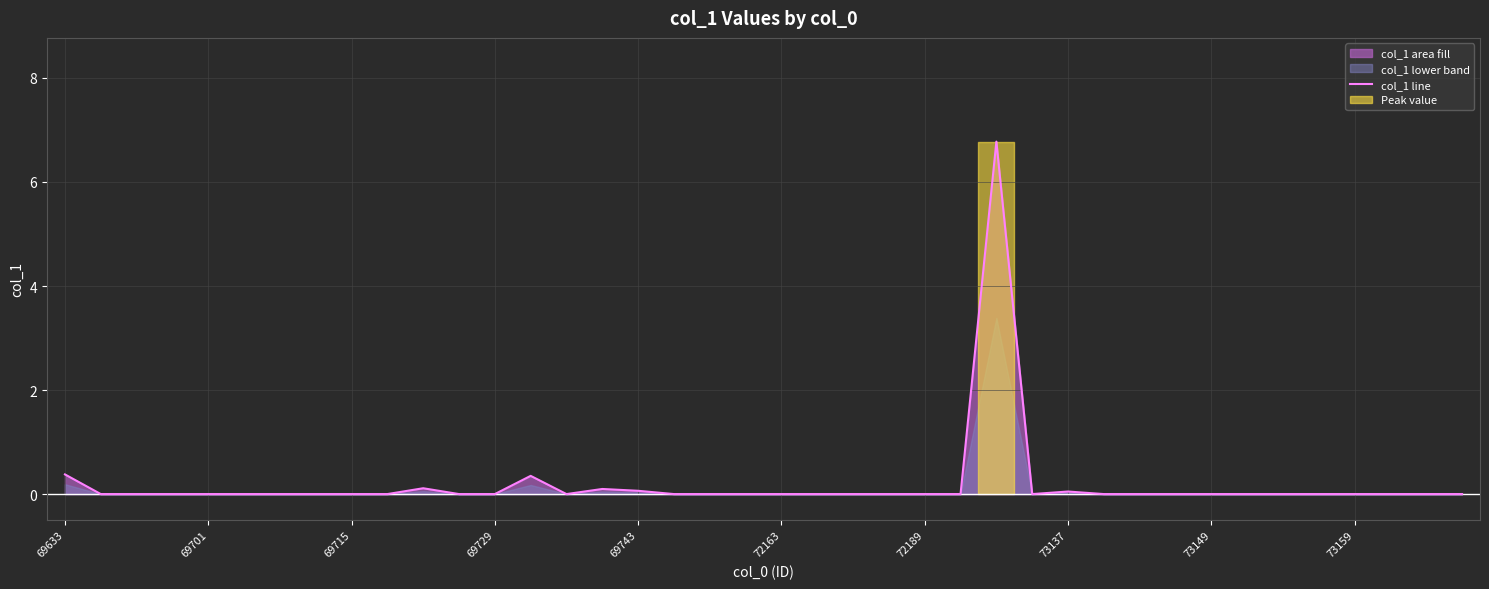

At which category does the chart reach its peak across all series?

26